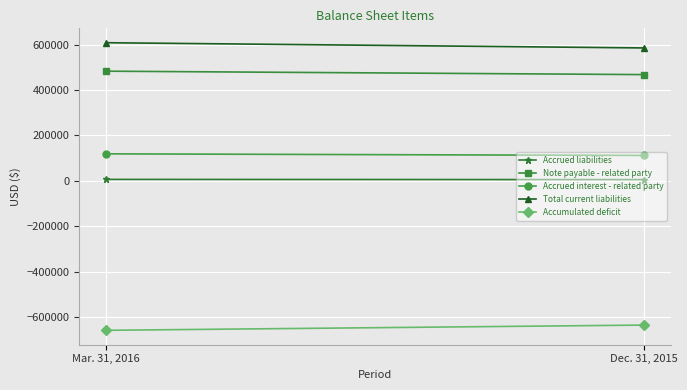

What is the difference between the maximum and minimum values in the Accrued liabilities series?

981